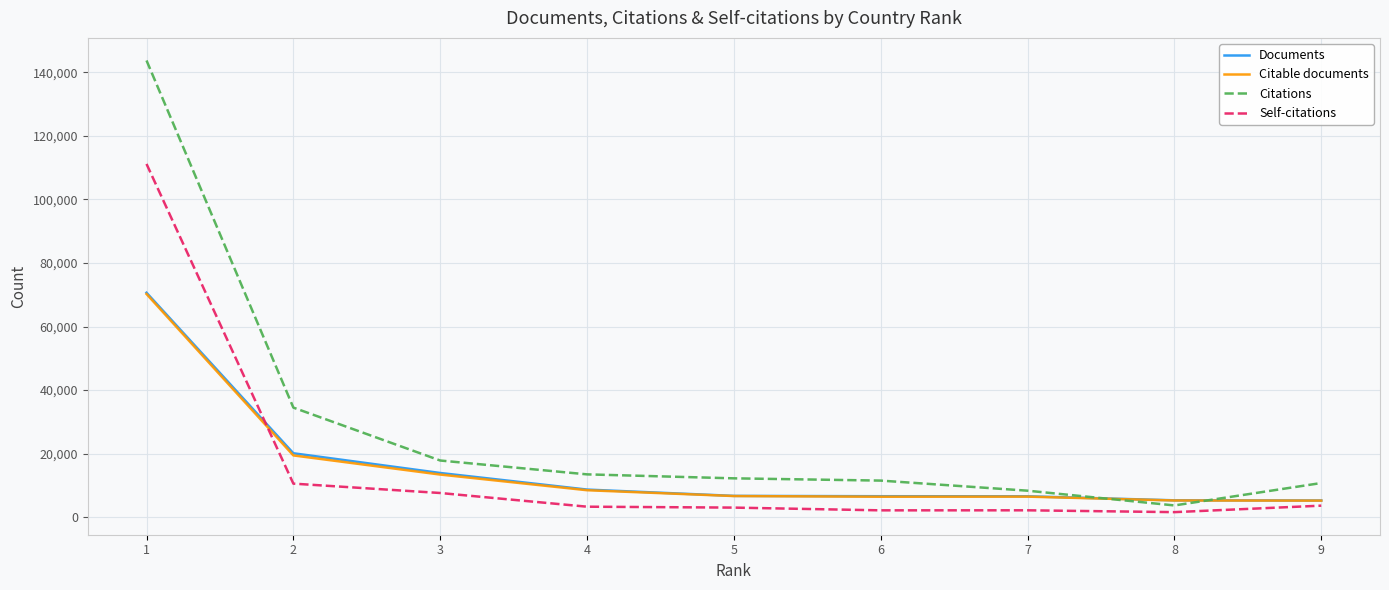

What is the highest value of the Documents series?

70642